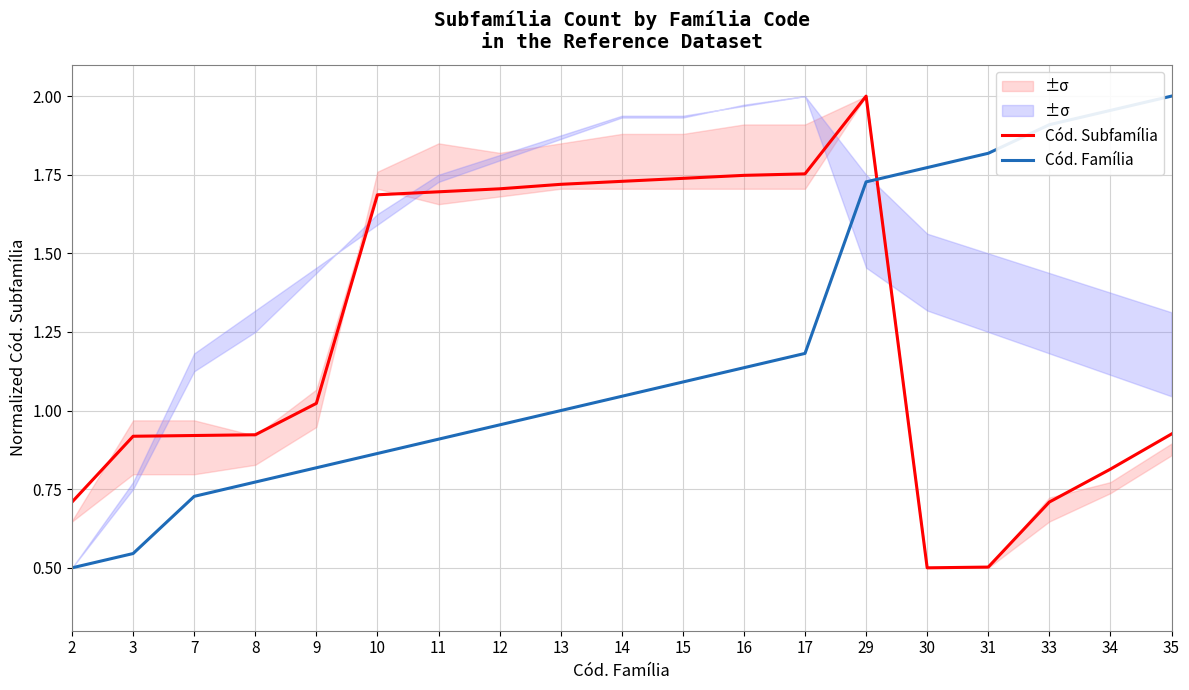

At how many categories does at least one series exceed 0?

19